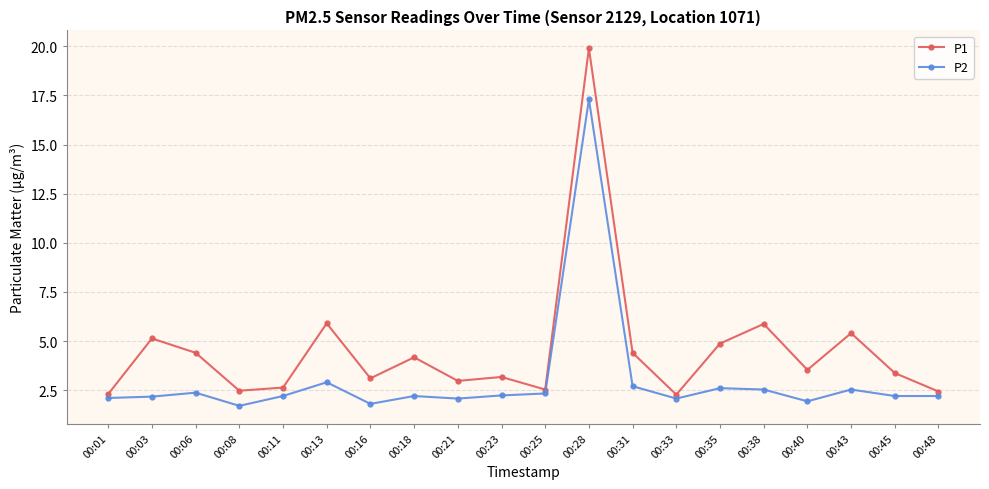

True or false: P1 and P2 cross at least once.

False